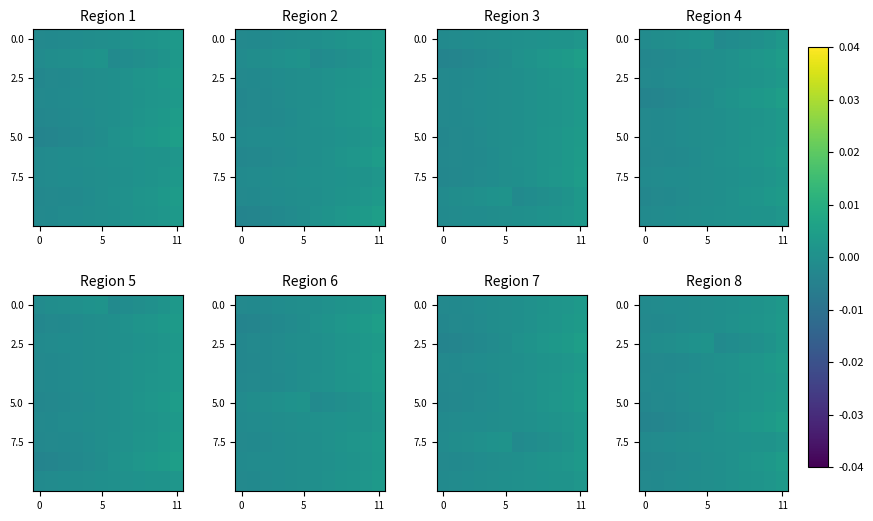

At which category is the sum across all series the highest?

11